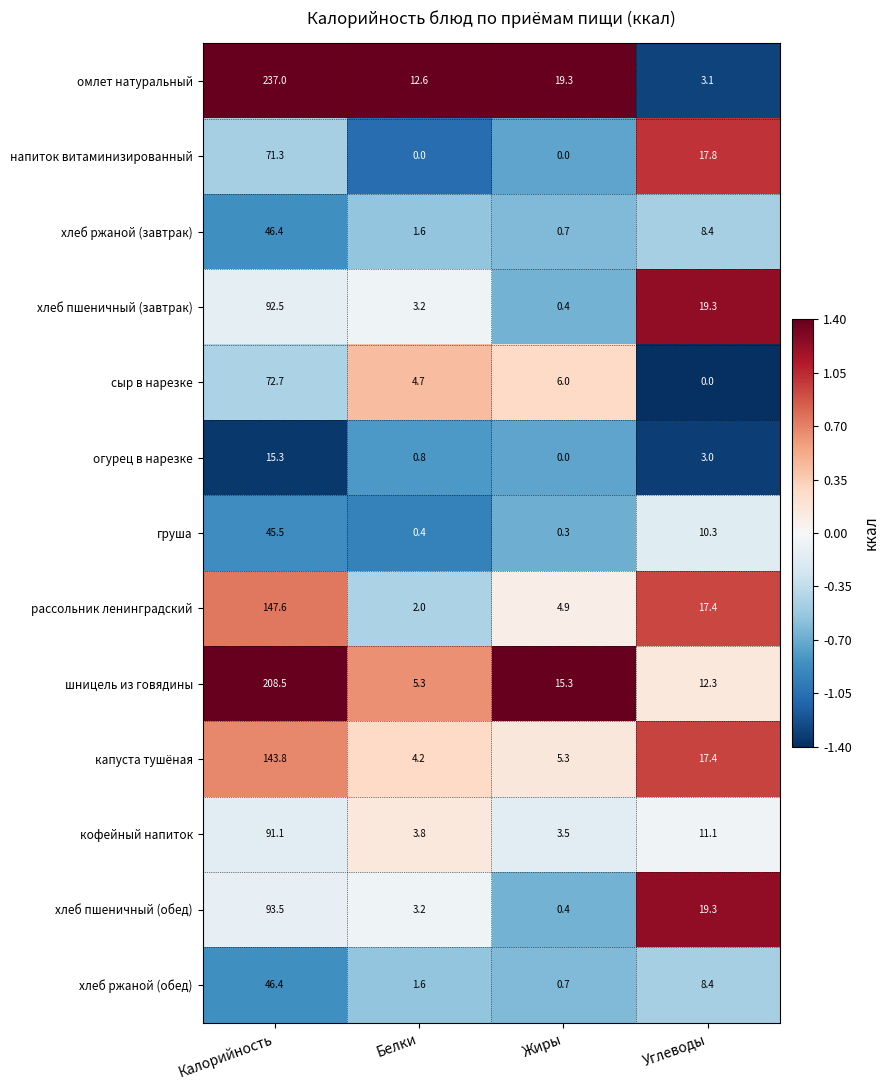

The напиток витаминизированный series shows 4.8 at Углеводы. True or false?

False